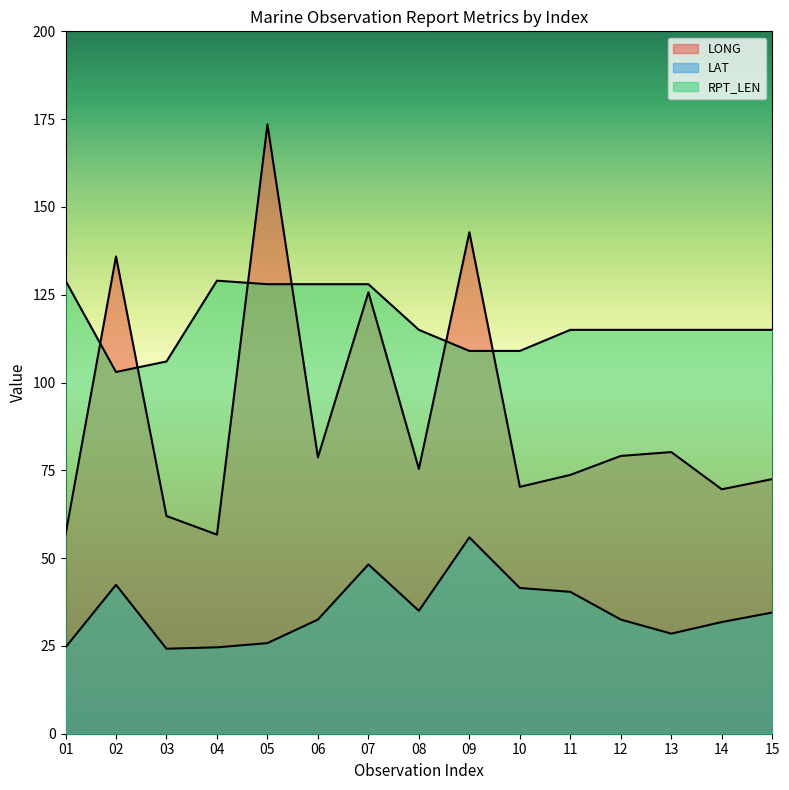

At which category is the sum across all series the highest?

05